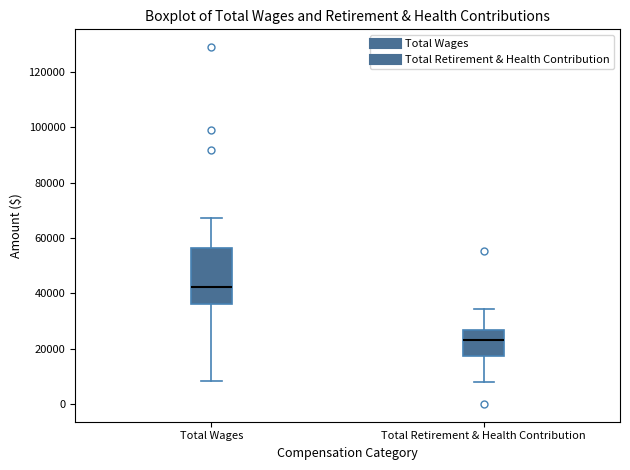

Which box's median line is the highest?

Total Wages